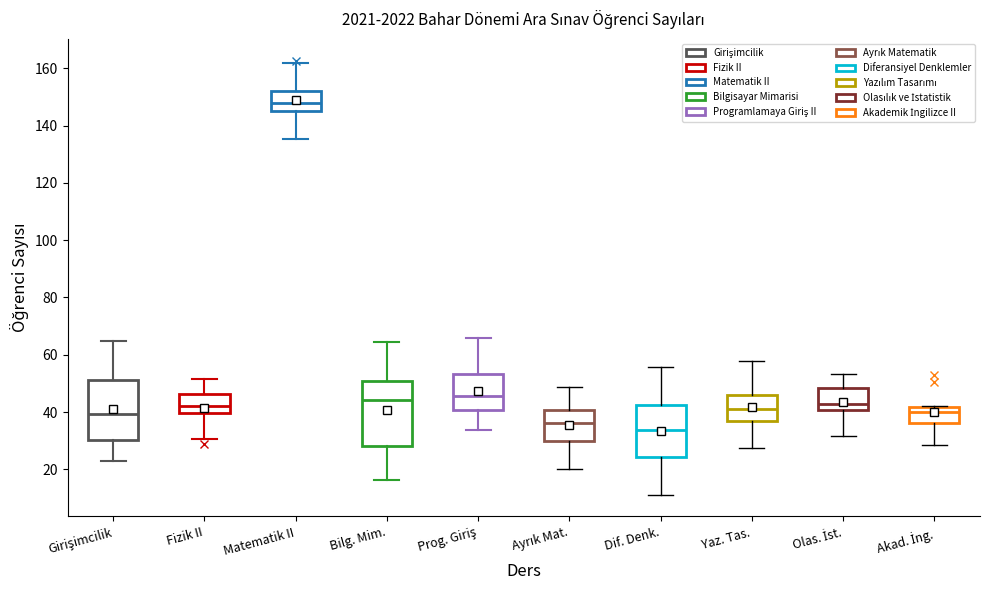

Where does the upper whisker of the box for Prog. Giriş end on the y-axis? The values are not printed on the chart, so give them approximately, as read against the axis.

66